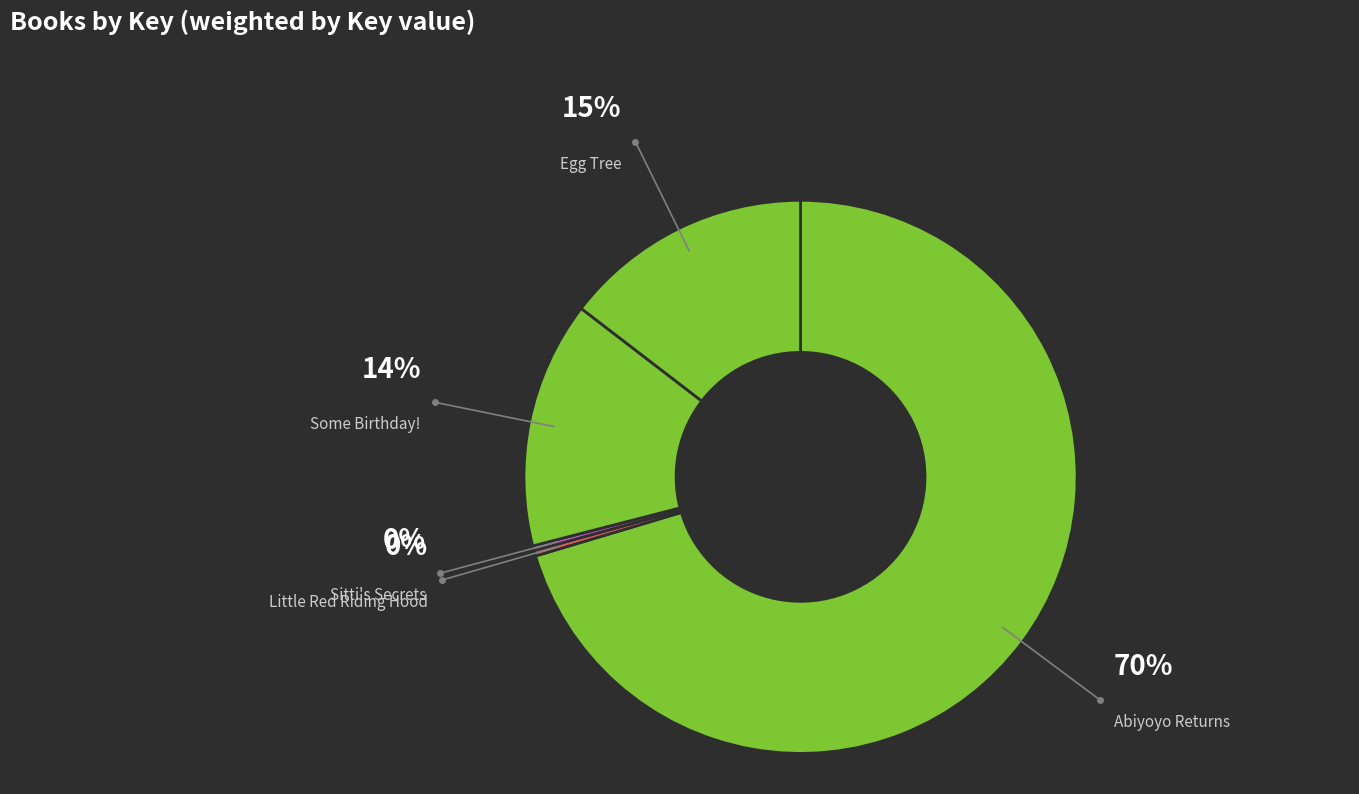

Which slice is the largest?

Abiyoyo Returns